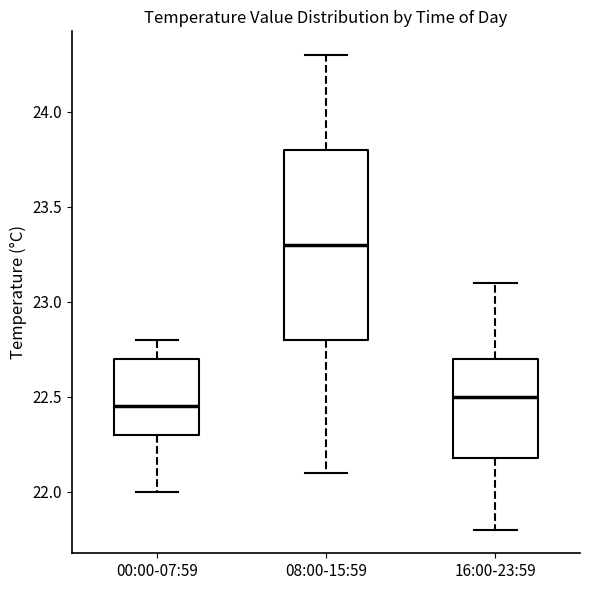

Where does the lower whisker of the box for 08:00-15:59 end on the y-axis? The values are not printed on the chart, so give them approximately, as read against the axis.

22.10